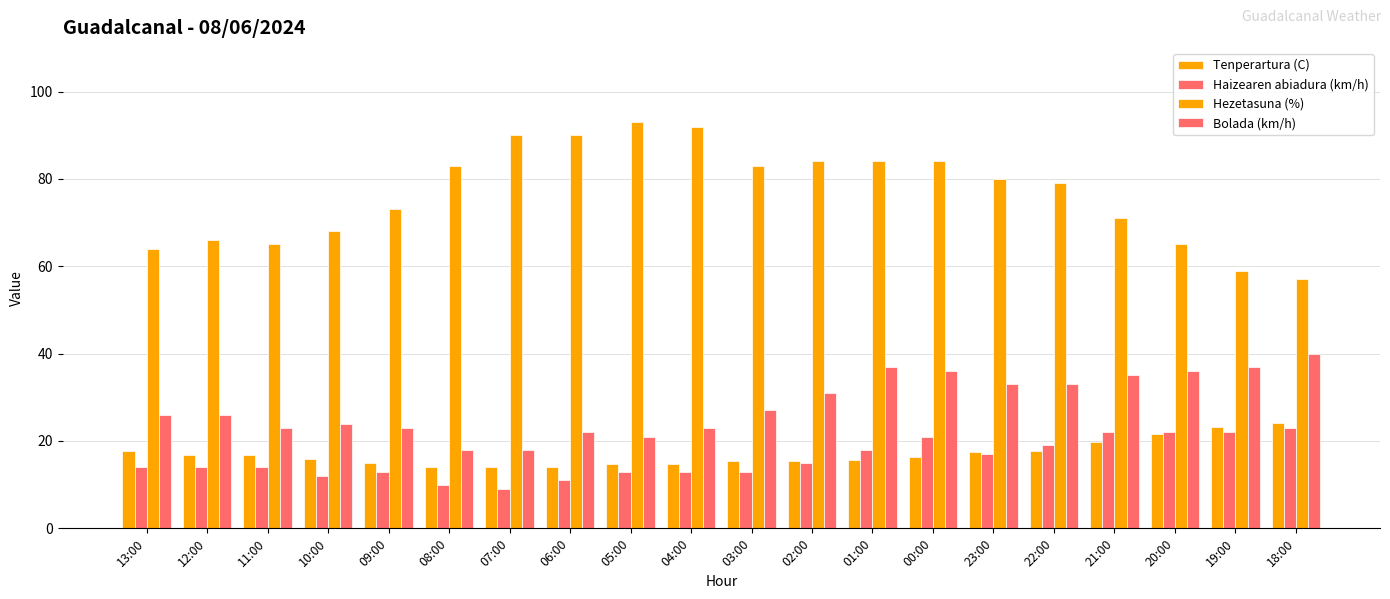

How many categories are shown in the chart?

20